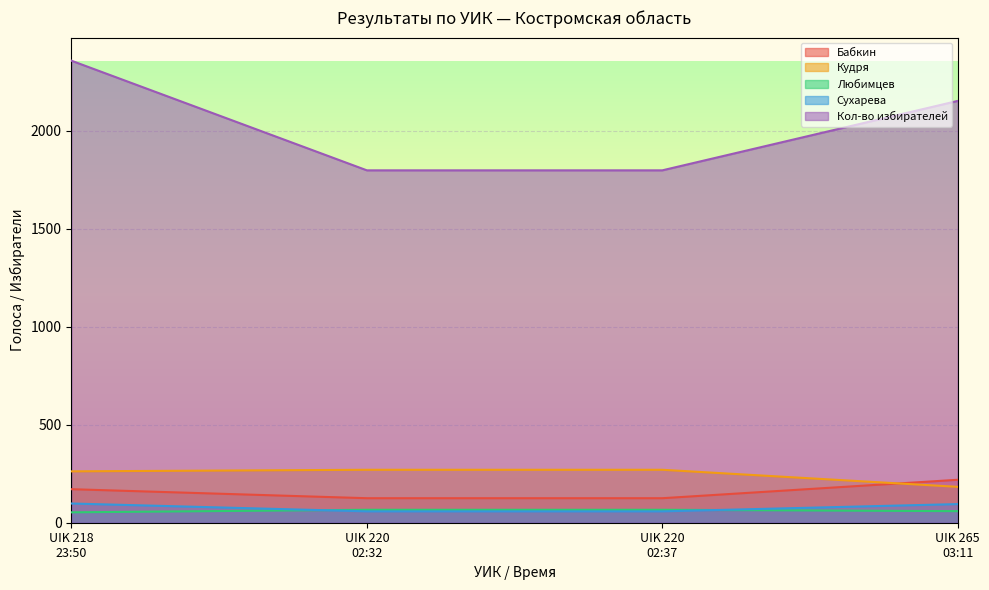

List the labels in order of Кудря value, smallest first.

UIK 265
03:11, UIK 218
23:50, UIK 220
02:32, UIK 220
02:37